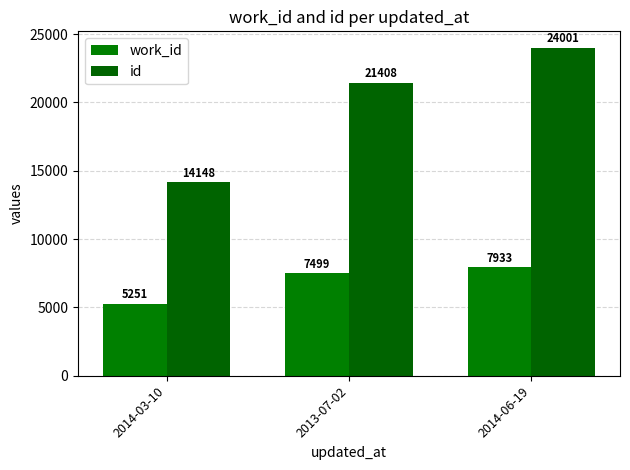

Between 2014-03-10 and 2014-06-19, which series saw the biggest shift?

id